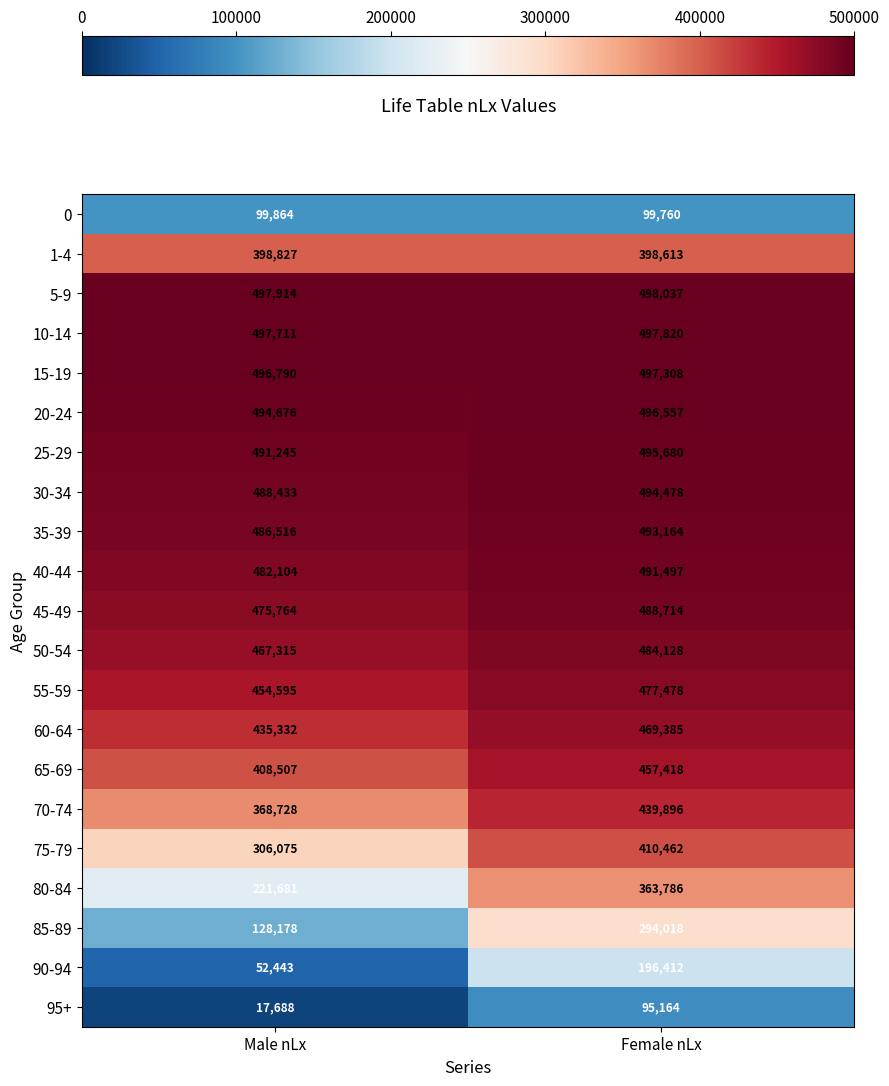

What is the greatest value displayed?

498037